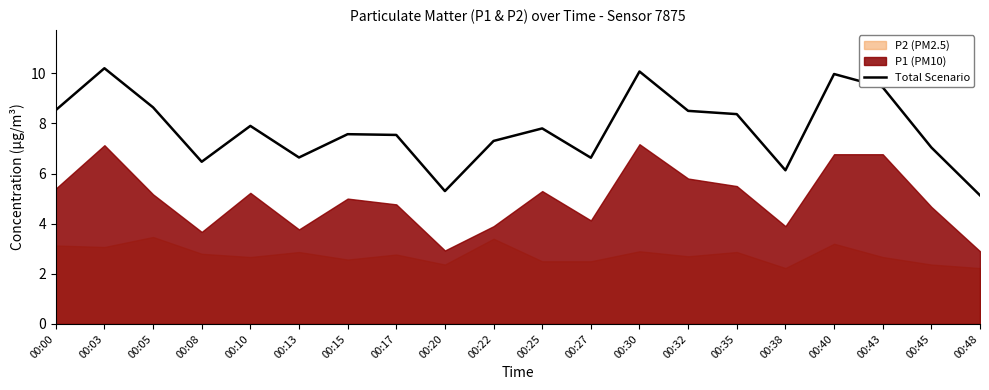

Approximately how many times larger is the value at 00:32 compared to 00:17?

1.1